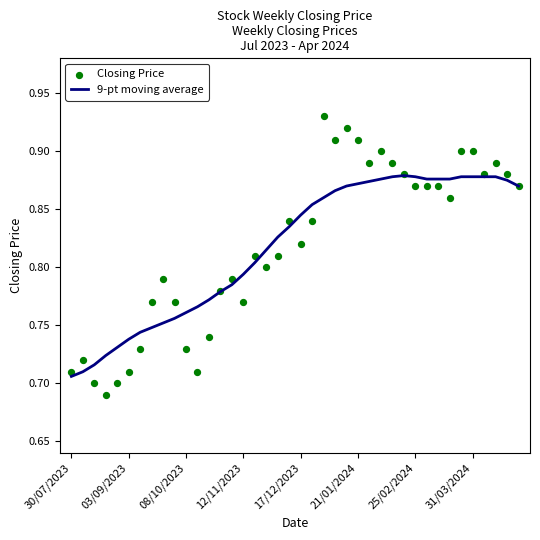

Which series has the largest Y range (max minus min)?

Closing Price